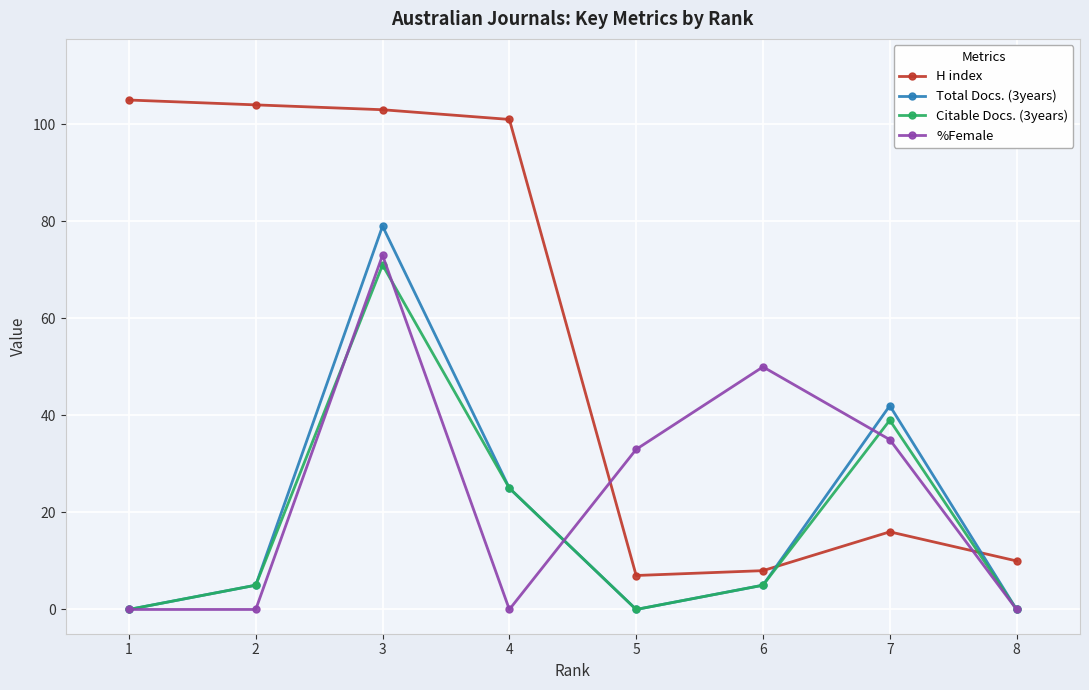

How many lines are shown in the chart?

4